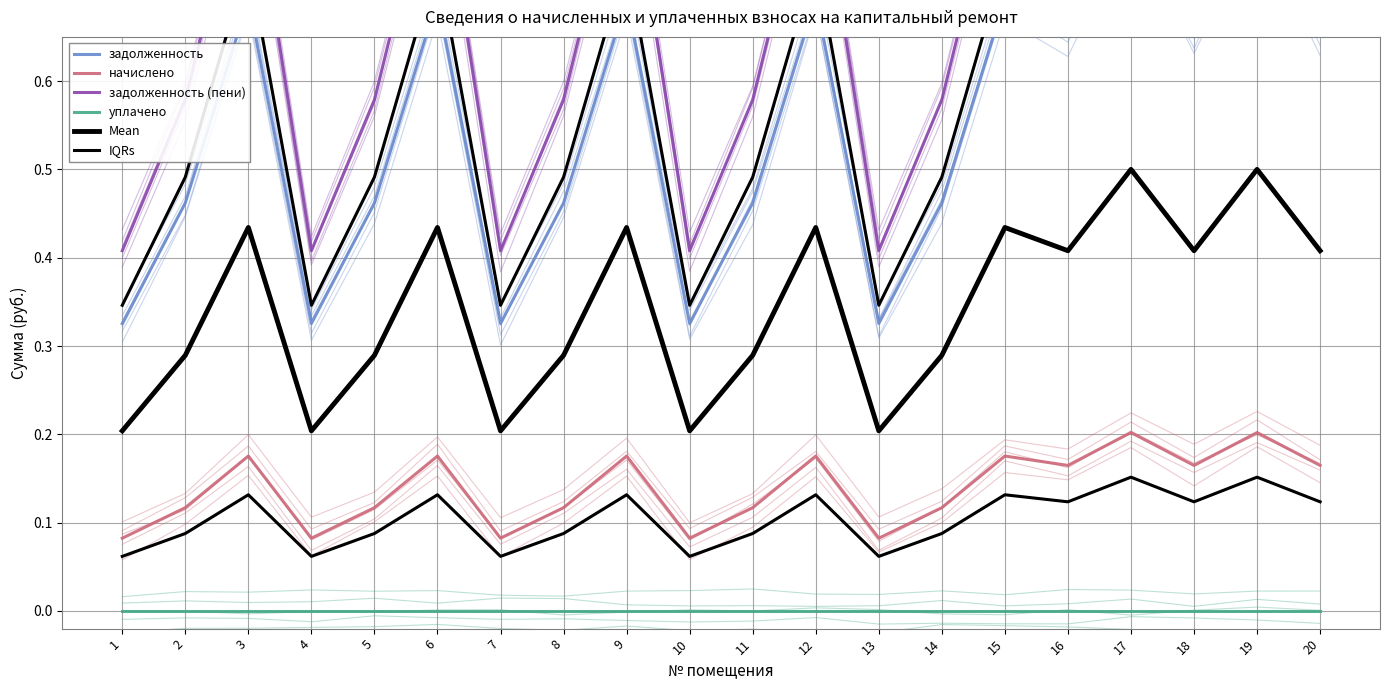

True or false: задолженность (пени) and Mean cross at least once.

False